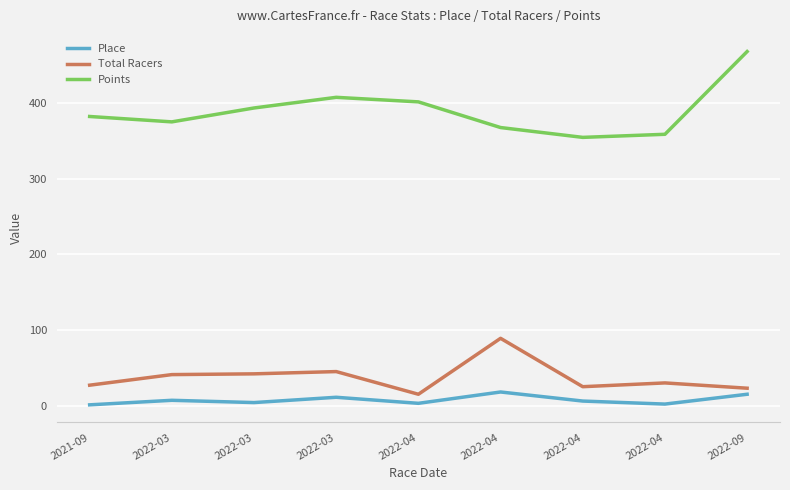

At 2022-03, list the series in order from largest to smallest.

Points, Total Racers, Place